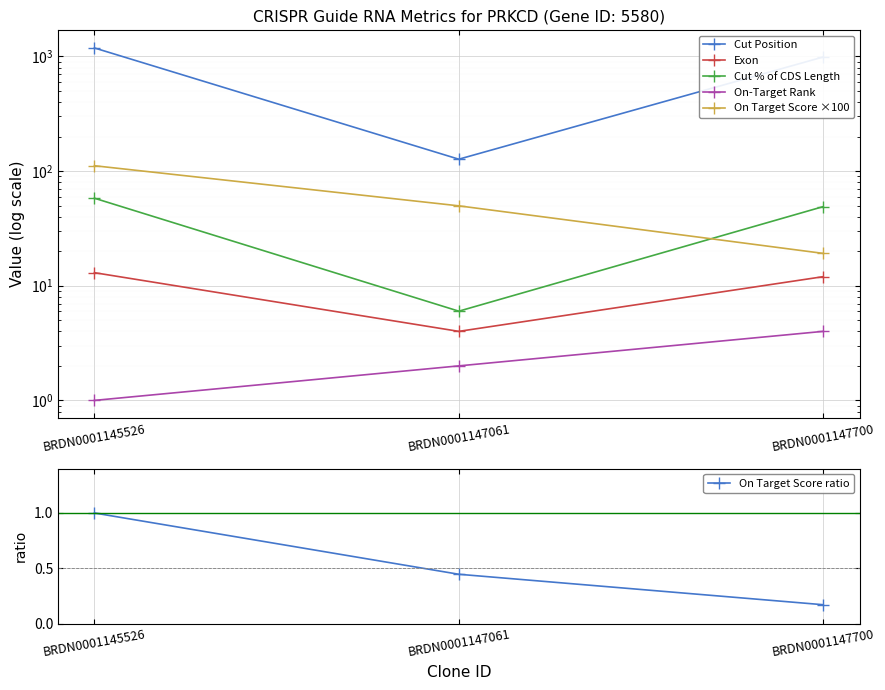

Is this an area chart (filled region under the line)?

No